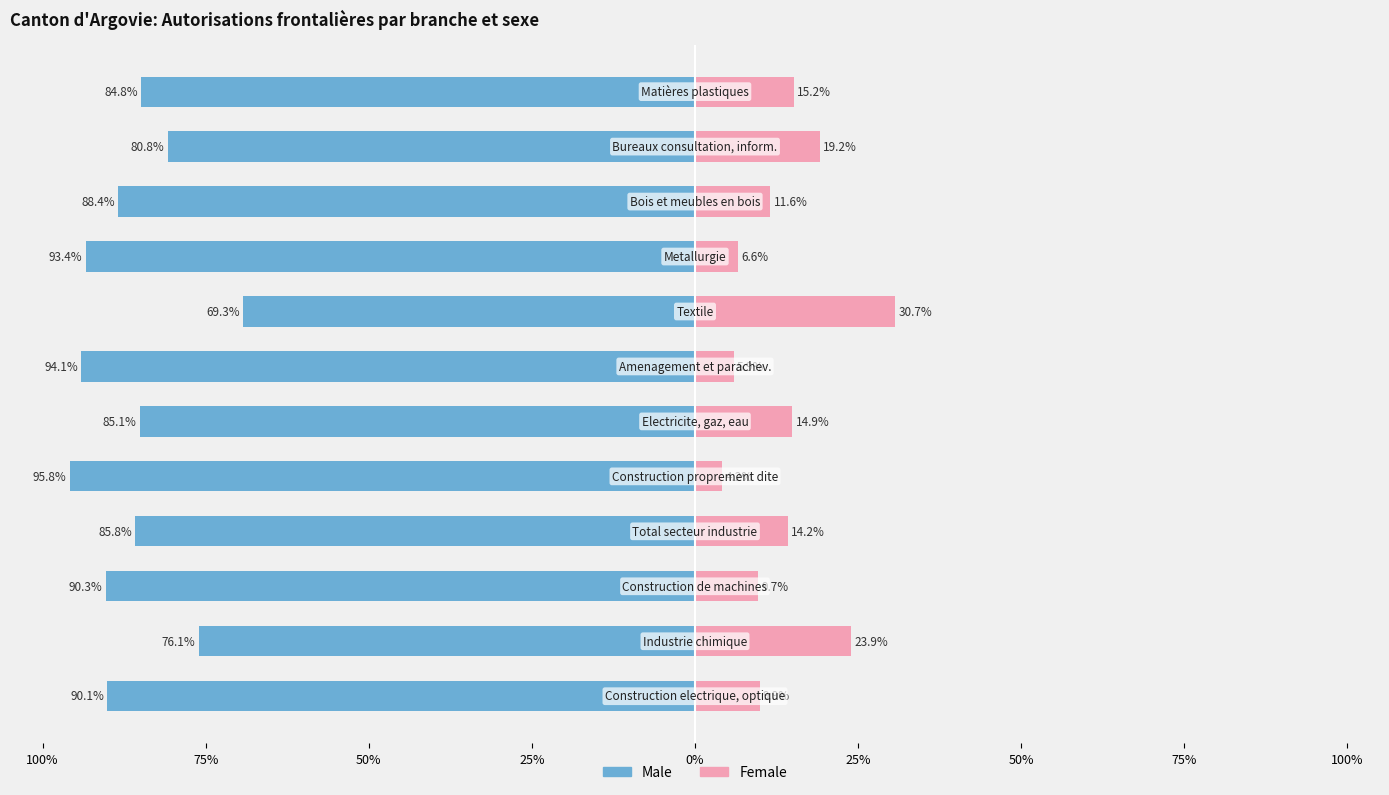

Are the bars horizontal?

Yes